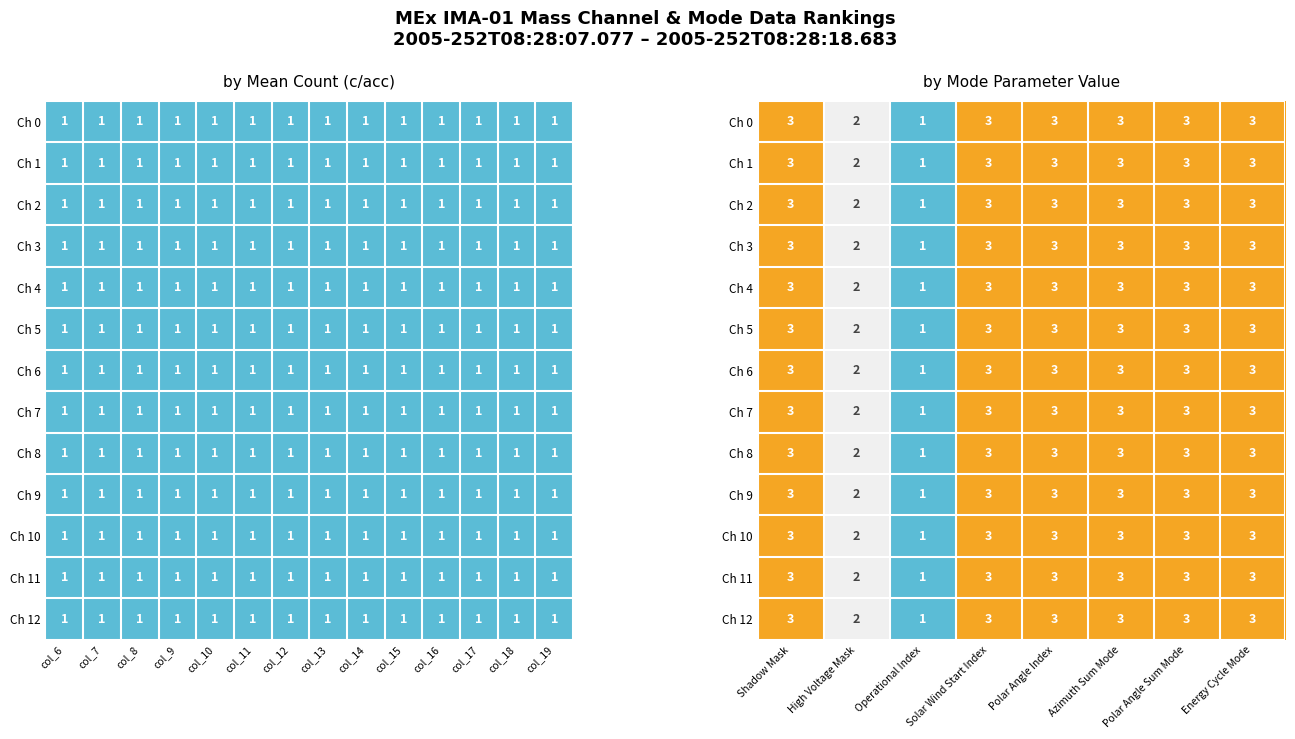

What is the difference between the maximum and minimum values in the Ch 0 series?

2